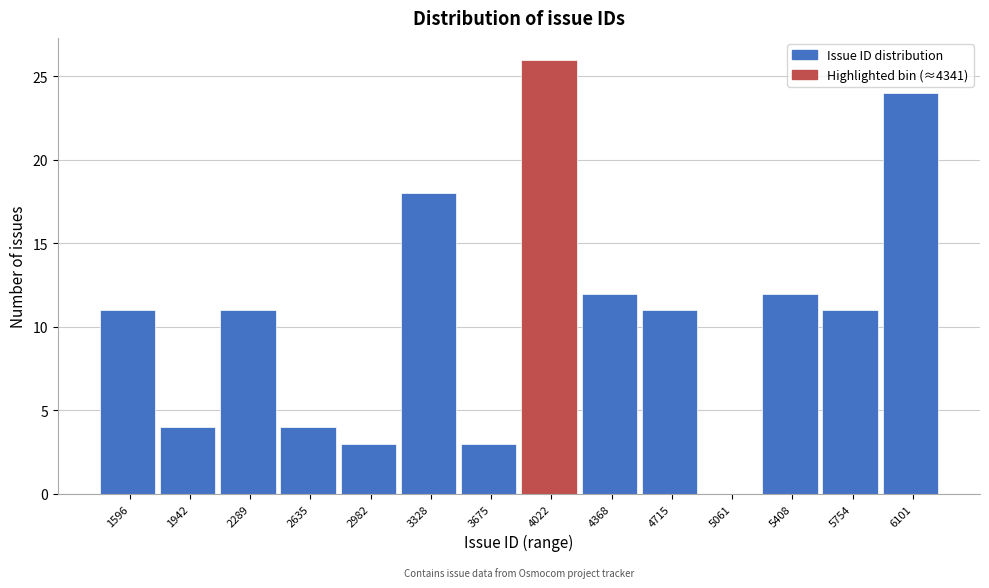

Reading left to right, extract all data points from this chart.

1596=11	1942=4	2289=11	2635=4	2982=3	3328=18	3675=3	4022=26	4368=12	4715=11	5061=0	5408=12	5754=11	6101=24